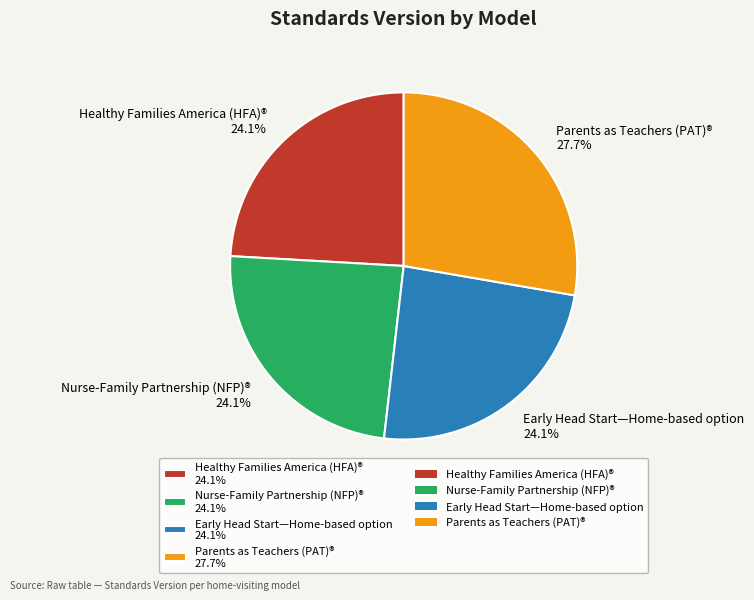

Does any single category account for the majority?

No